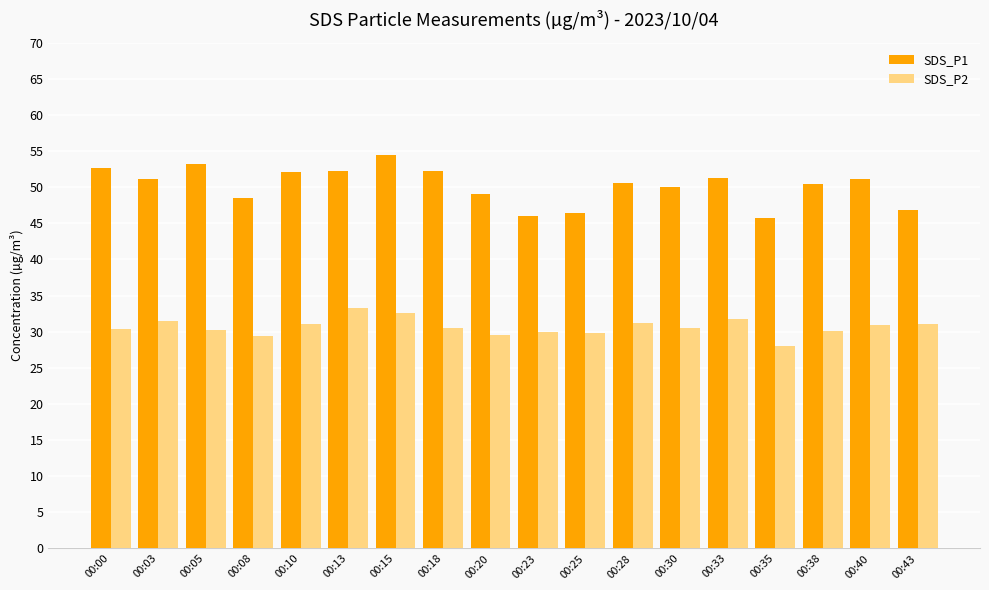

At 00:40, list the series in order from largest to smallest.

SDS_P1, SDS_P2